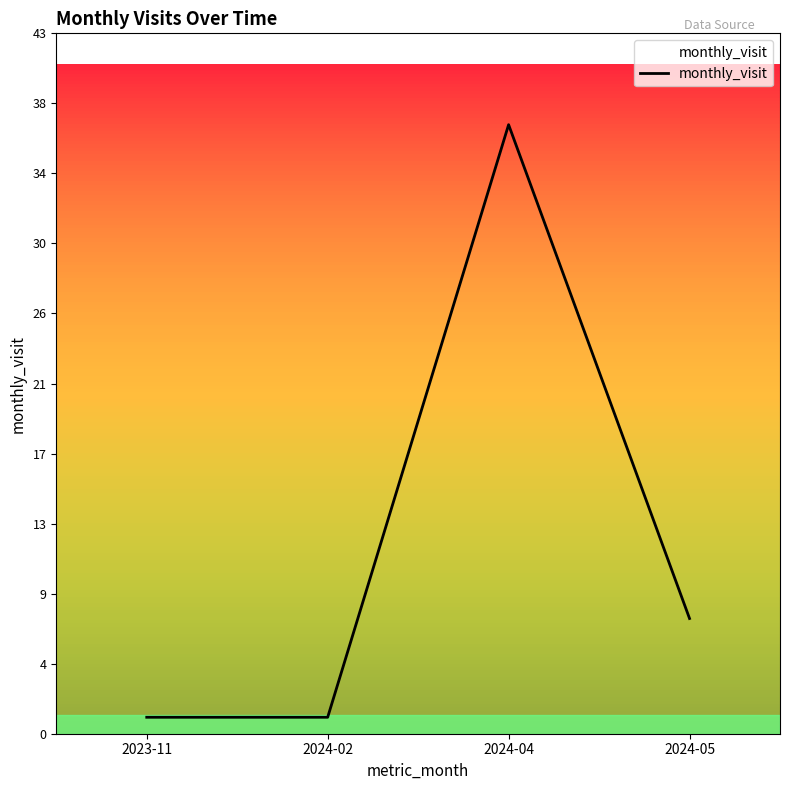

How many values are below 7?

2